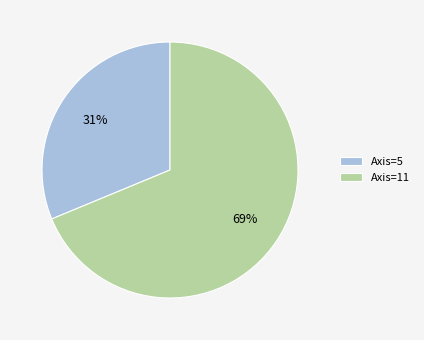

To the nearest percent, what is the combined percentage of Axis=11 and Axis=5?

100%